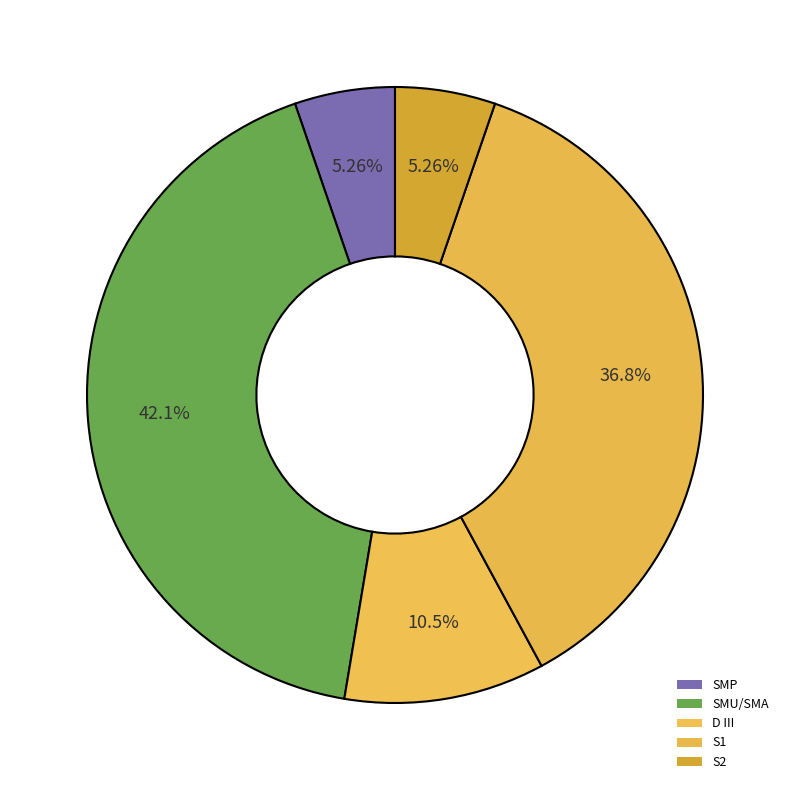

Count the number of slices in the pie.

5